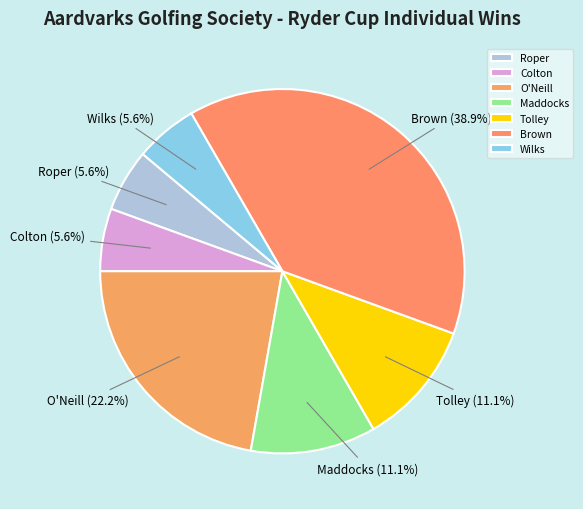

Does Roper represent more than half of the total?

No